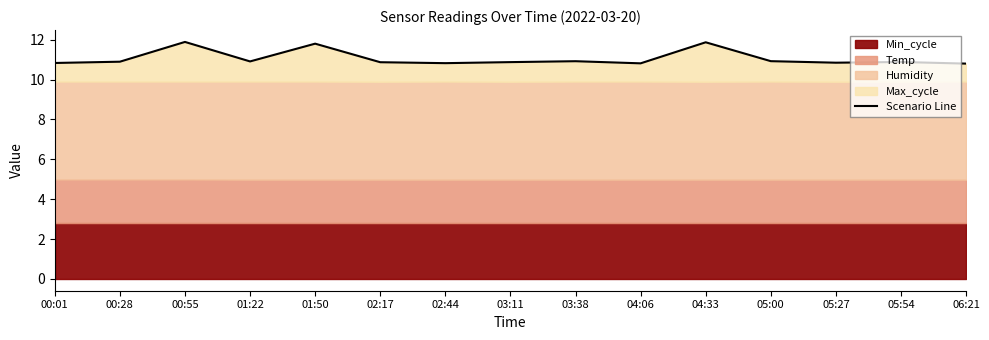

Does the chart display data point markers on the line(s)?

No